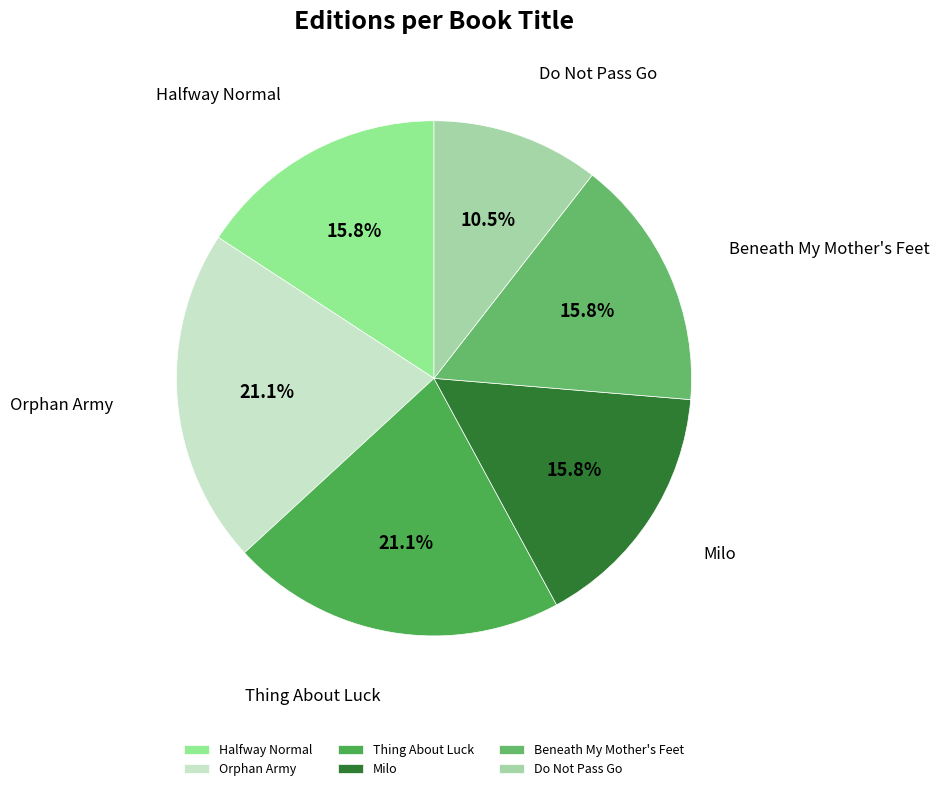

Which category has the smallest portion of the pie?

Do Not Pass Go